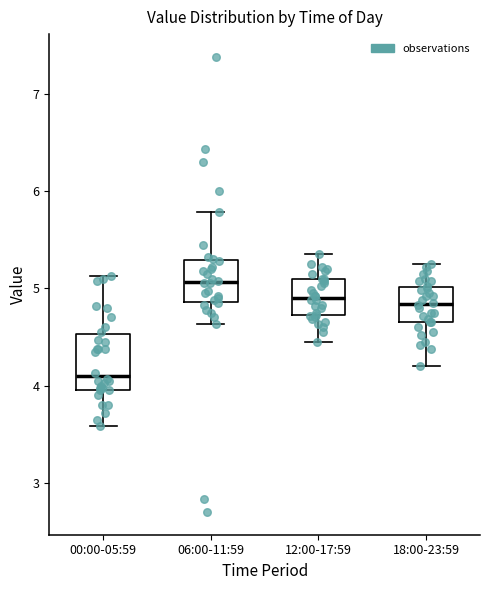

Reading left to right, transcribe this box plot: for each box, give where its median line is, the range the box spans, and where its two whiskers end, as read against the y-axis. The values are not printed on the chart, so give them approximately, as read against the axis.

00:00-05:59: median 4.1, box 4.0 to 4.5, whiskers 3.6 to 5.1
06:00-11:59: median 5.1, box 4.9 to 5.3, whiskers 4.6 to 5.8
12:00-17:59: median 4.9, box 4.7 to 5.1, whiskers 4.5 to 5.4
18:00-23:59: median 4.8, box 4.7 to 5.0, whiskers 4.2 to 5.3